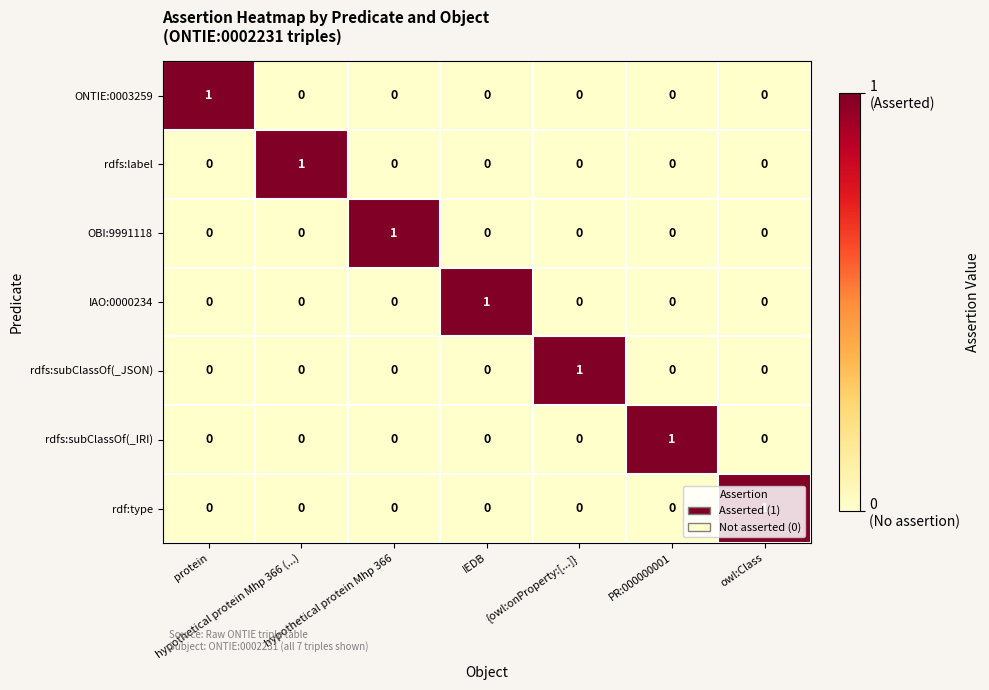

Is it true that OBI:9991118 equals 0 at PR:000000001?

True